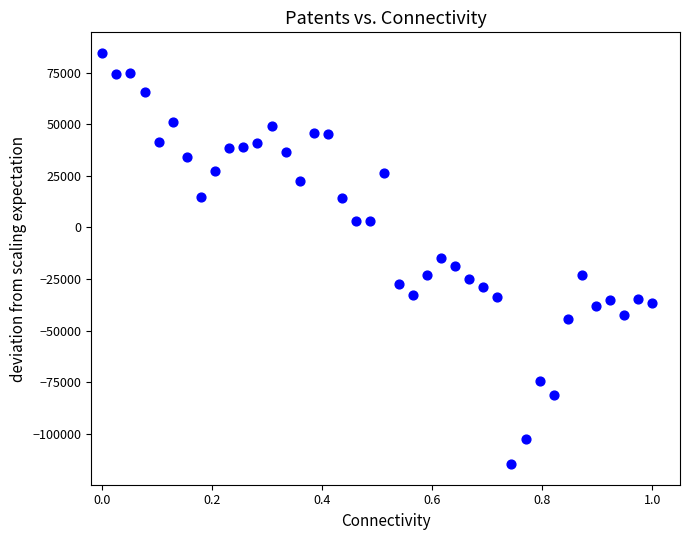

What is the range of X values (max minus min)?

1.0